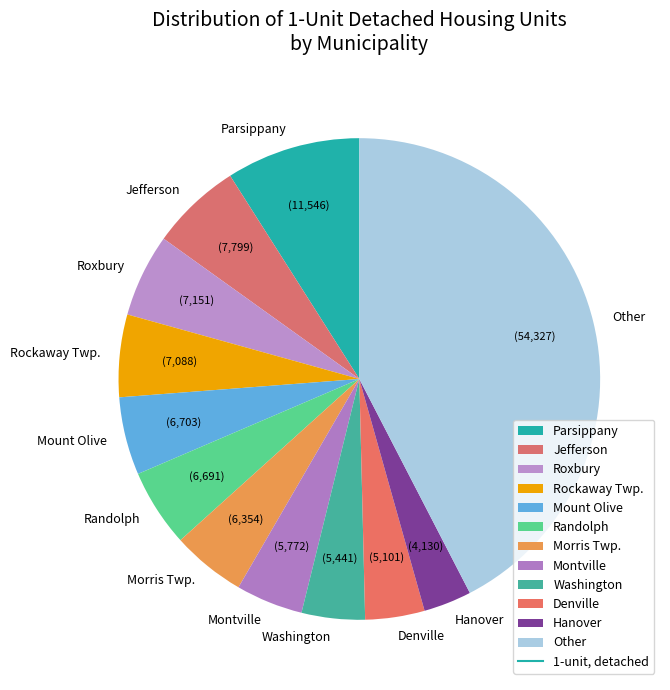

How many slices are in this pie chart?

12